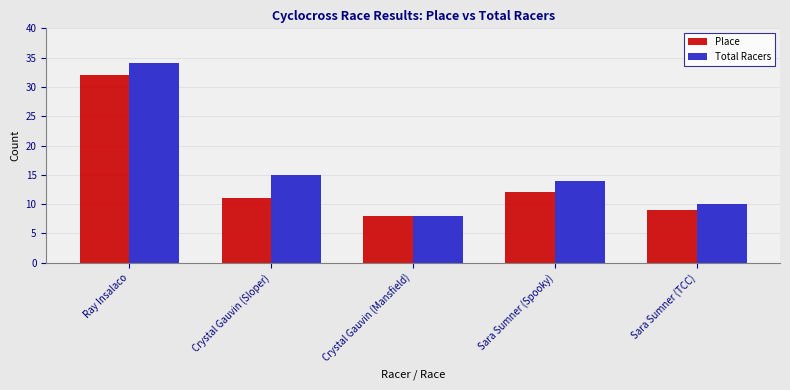

List the series in order of their overall mean, highest first.

Total Racers, Place